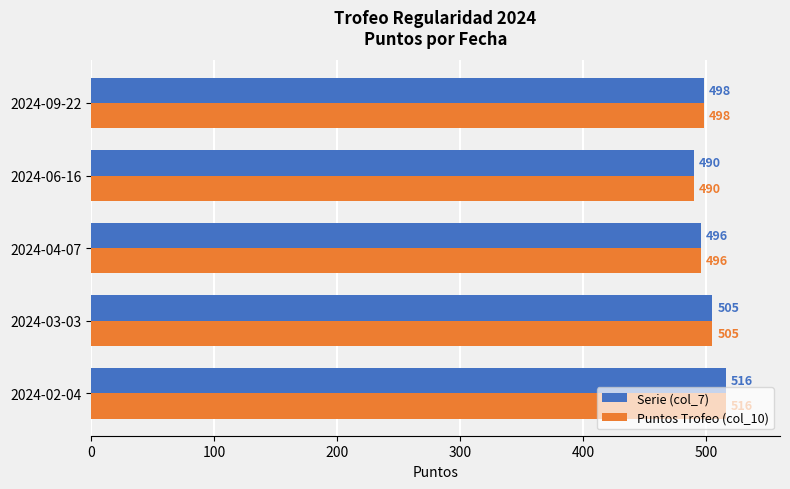

Count the number of data series in this chart.

2